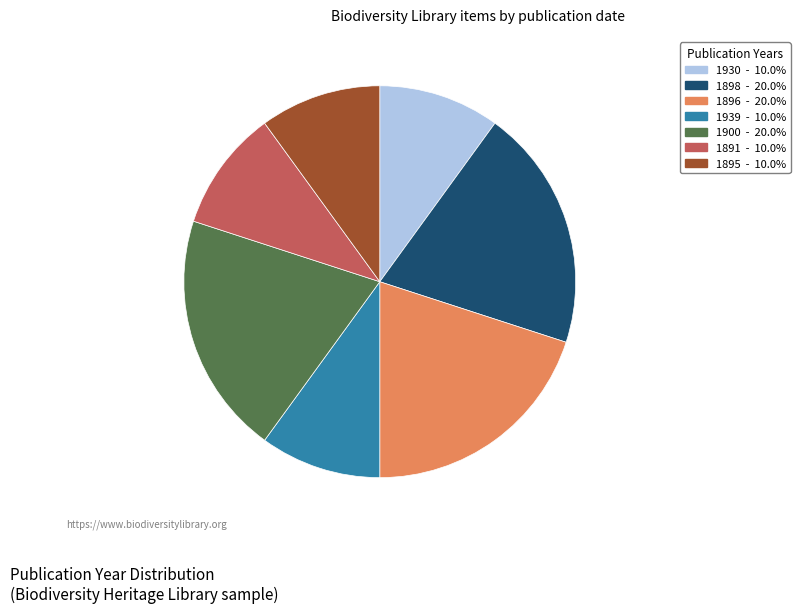

Between 1895 and 1900, which is larger?

1900